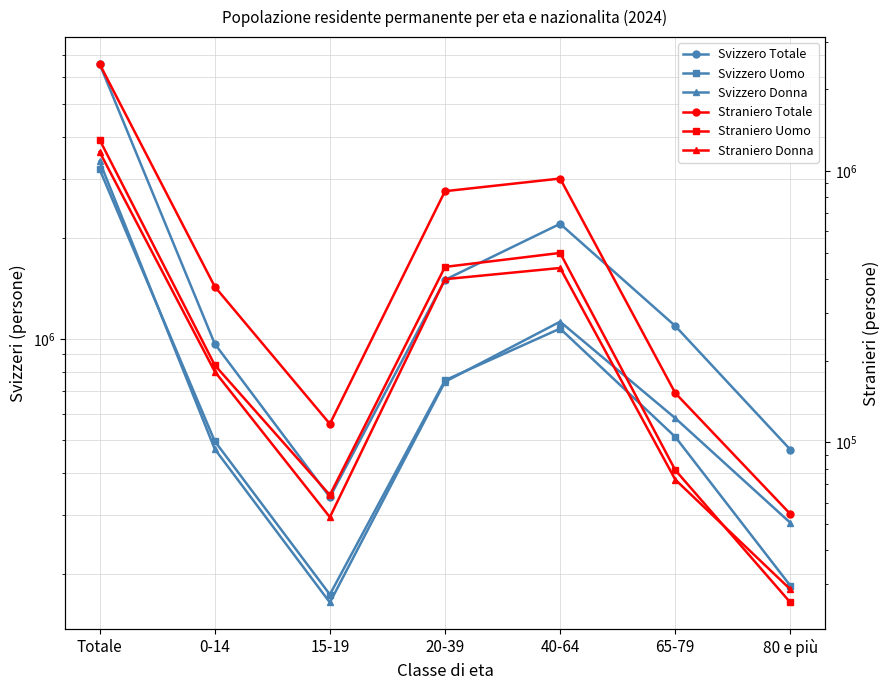

At which category does Svizzero Uomo reach its first local peak?

40-64